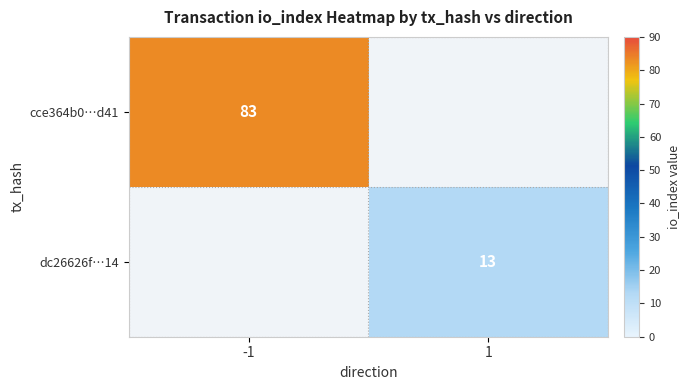

True or false: cce364b0…d41 has a value of 116 at -1.

False